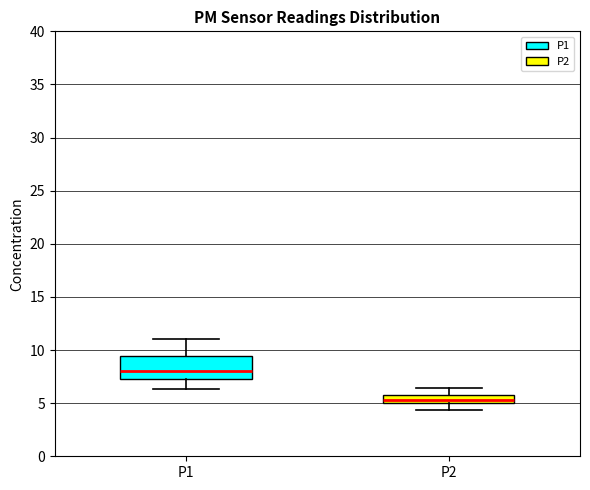

Where does the median line of the box for P1 sit on the y-axis? The values are not printed on the chart, so give them approximately, as read against the axis.

8.0